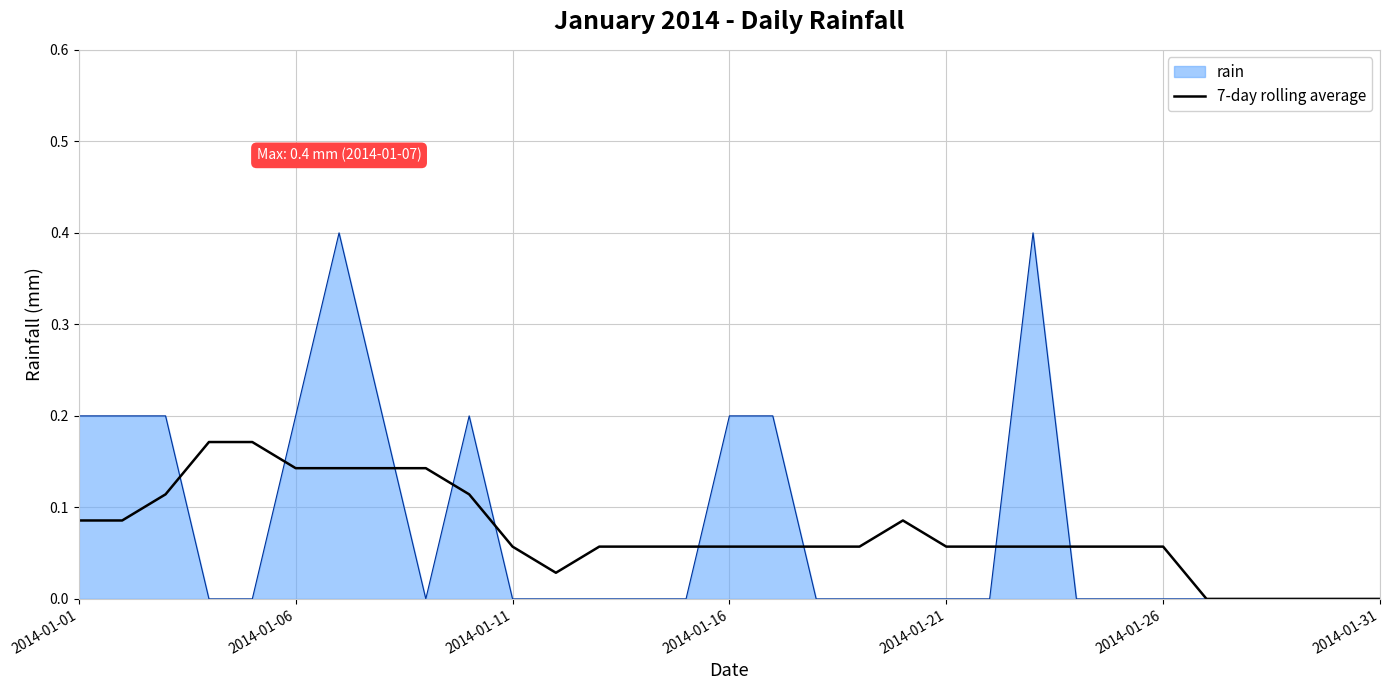

What is the maximum value shown in the chart?

0.4